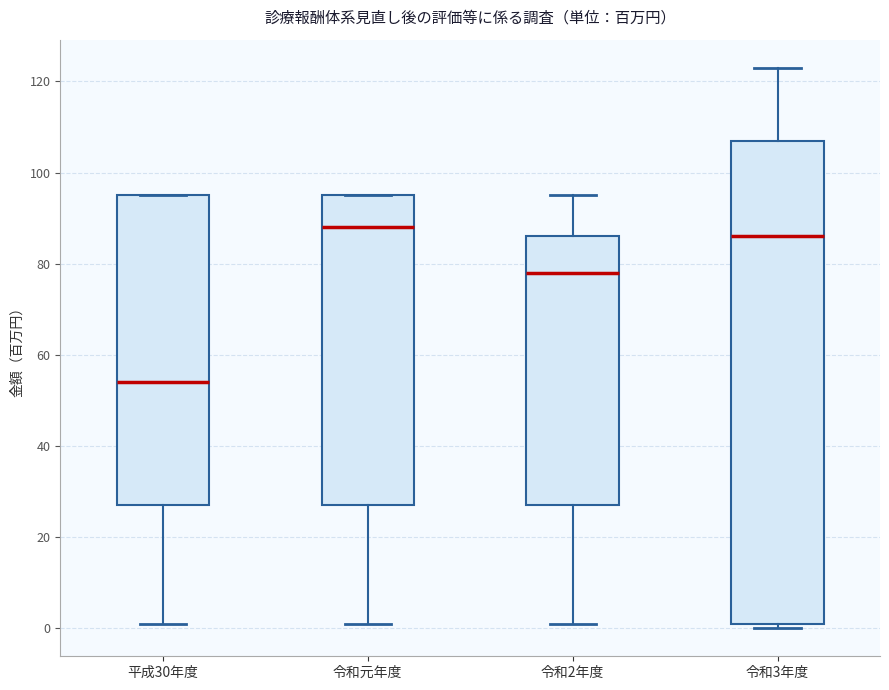

Which box has the lowest median line?

平成30年度